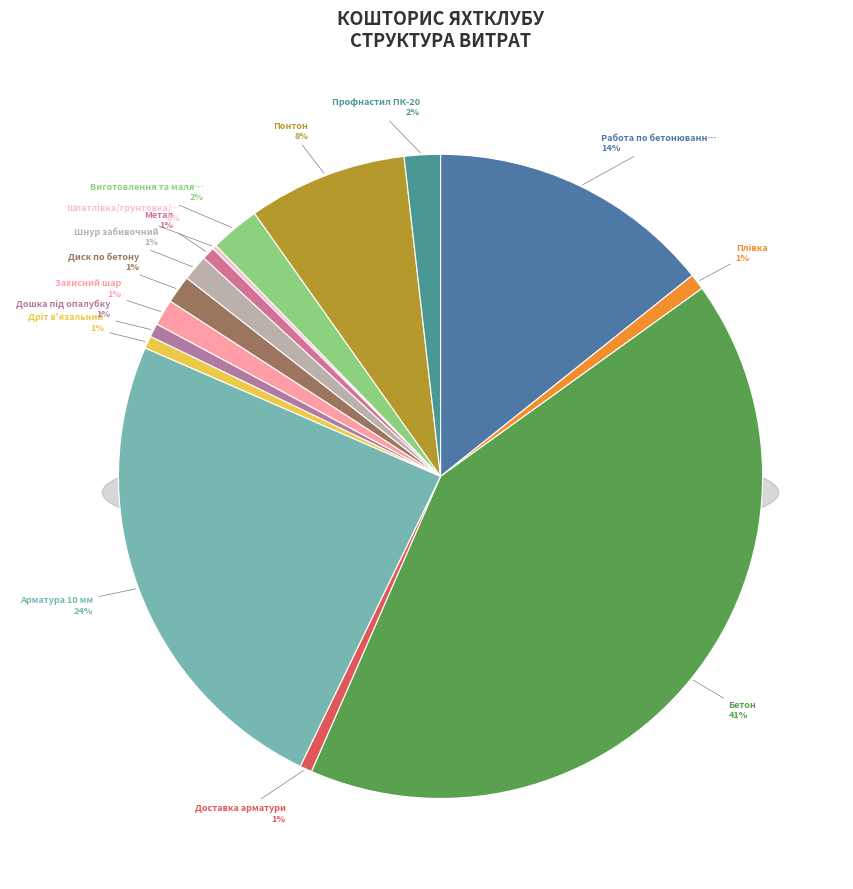

To the nearest percent, what is the average slice percentage?

7%